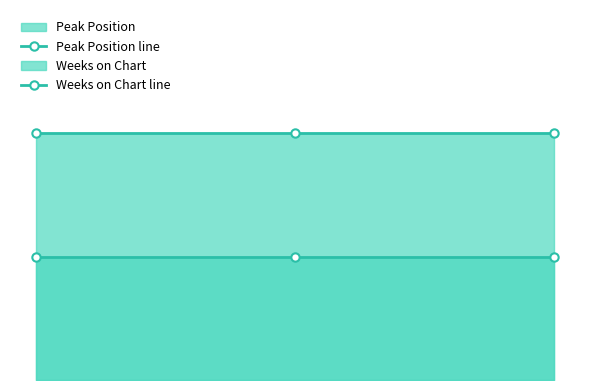

What is the spread (max minus min) of values at 2?

1